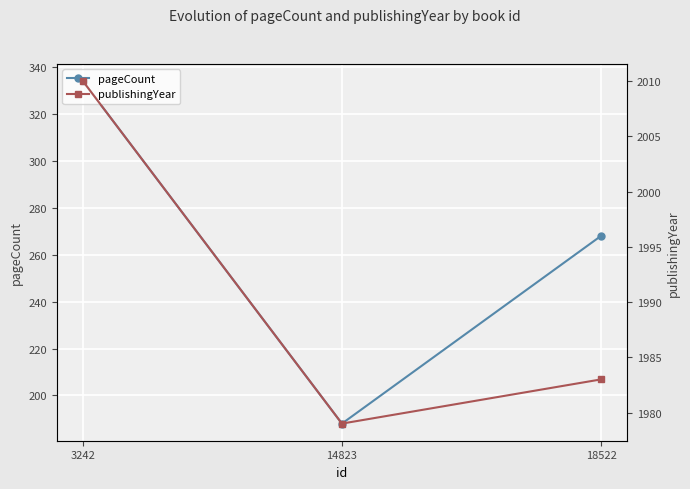

Reading left to right, what are all the values shown in this chart?

pageCount: 334	188	268
publishingYear: 2010	1979	1983